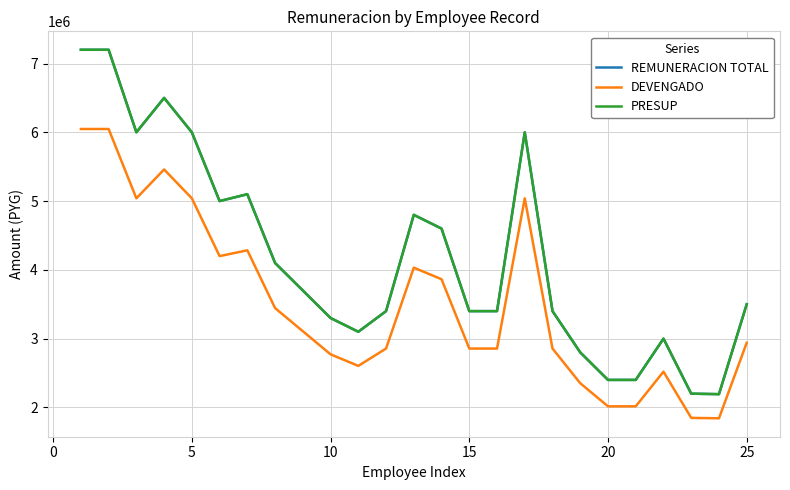

How many interior local peaks does the REMUNERACION TOTAL series have?

5